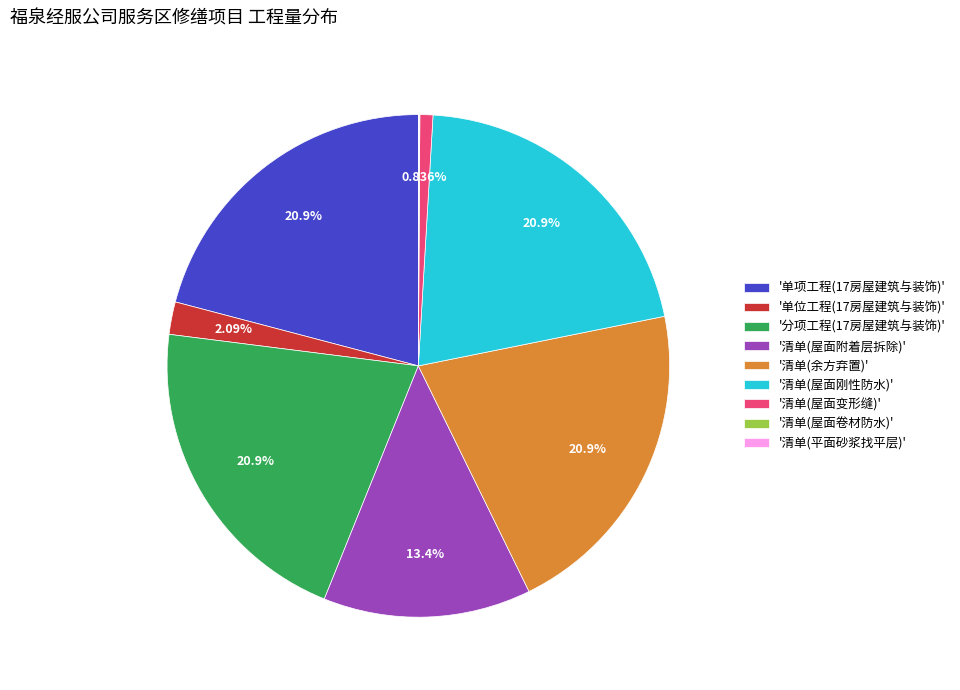

Does any single category account for the majority?

No